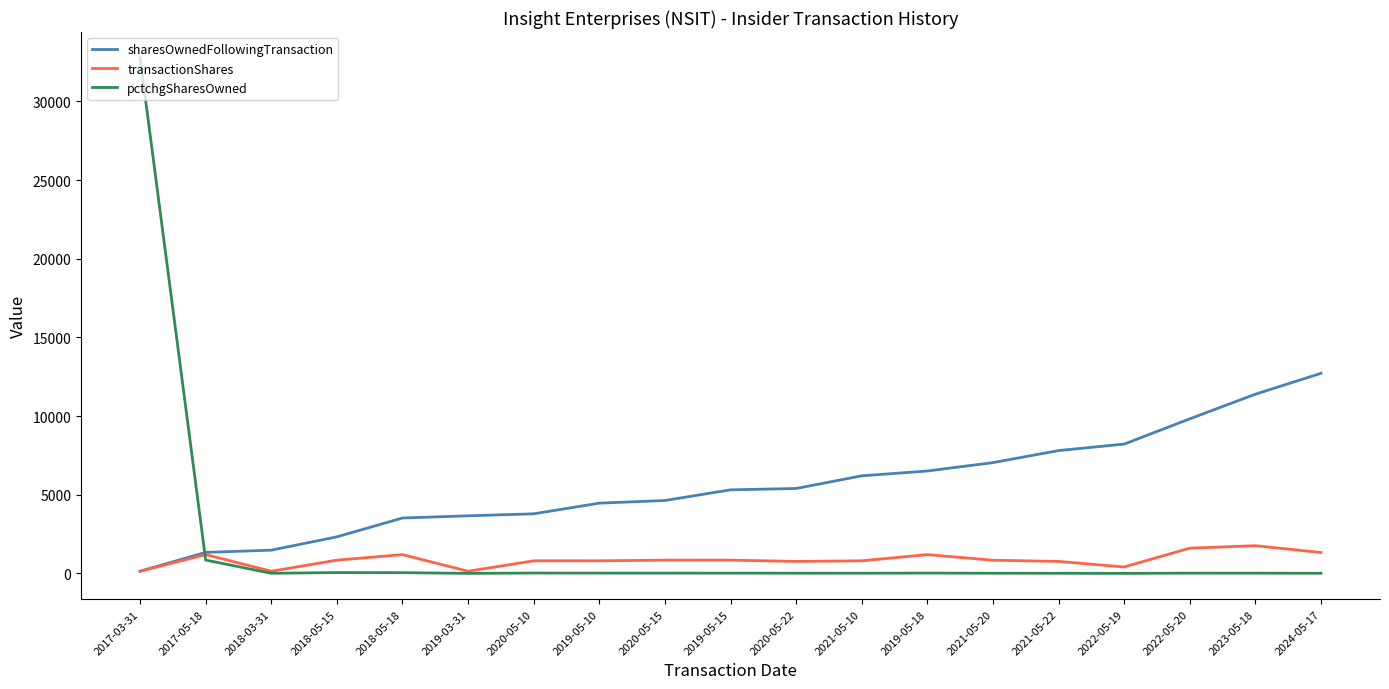

What are all the series names shown in the legend?

sharesOwnedFollowingTransaction, transactionShares, pctchgSharesOwned